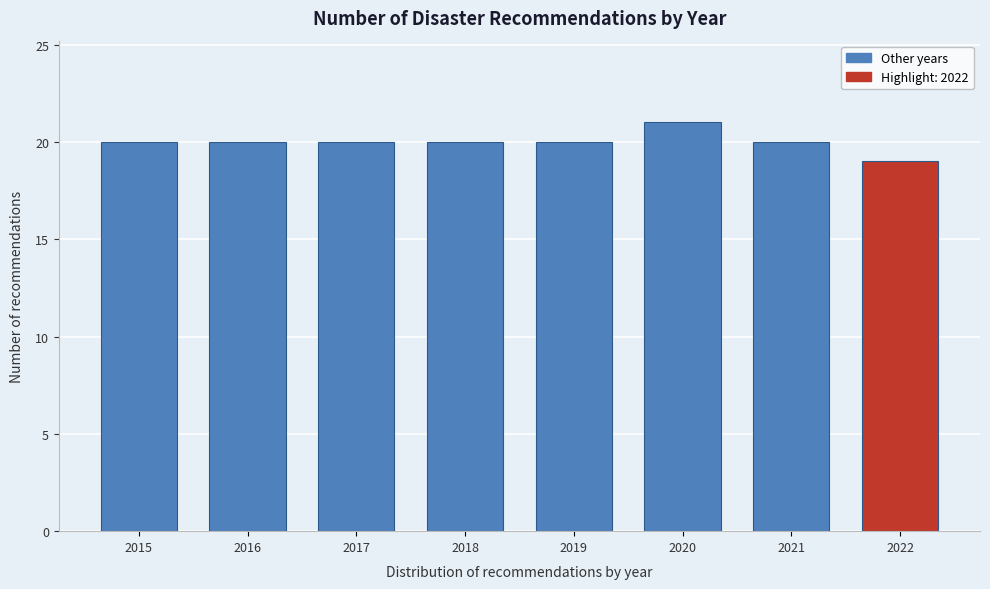

Reading left to right, what are all the values shown in this chart?

20	20	20	20	20	21	20	19